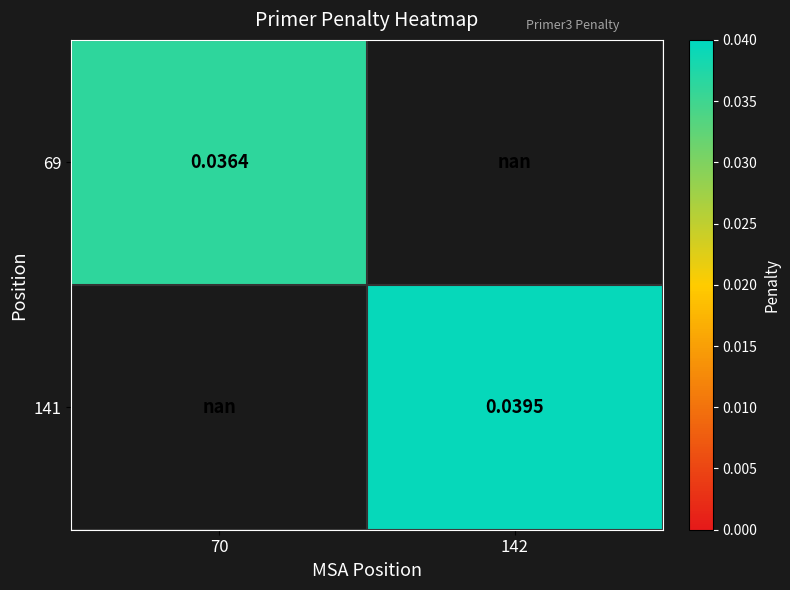

At which label does 69 reach its peak?

70